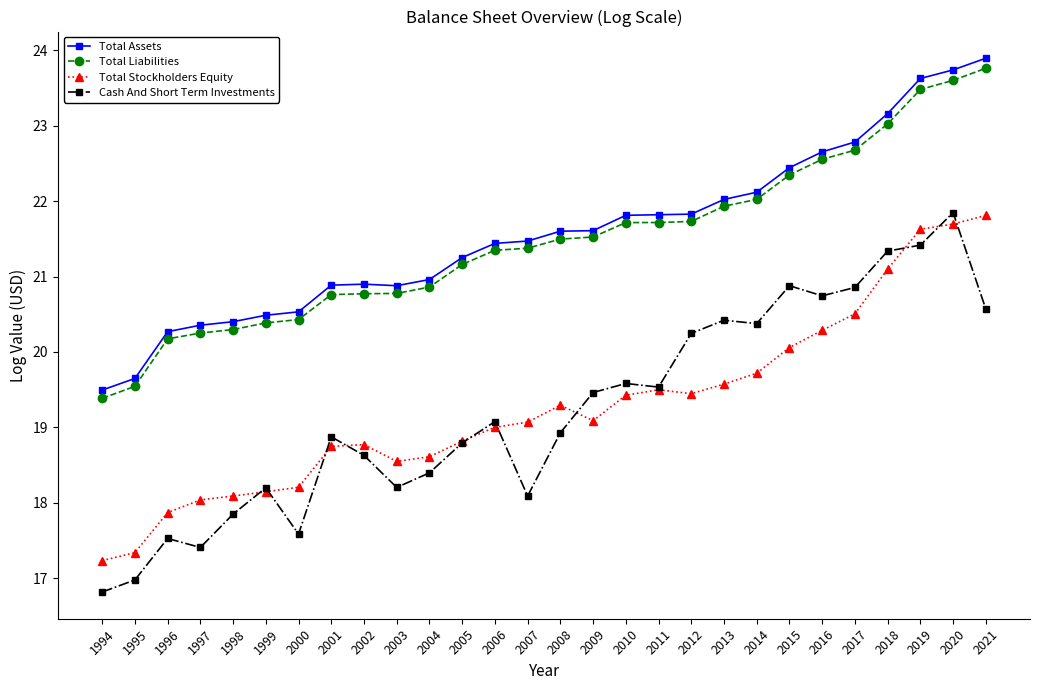

Is it true that Total Assets equals 8.7 at 2017?

False